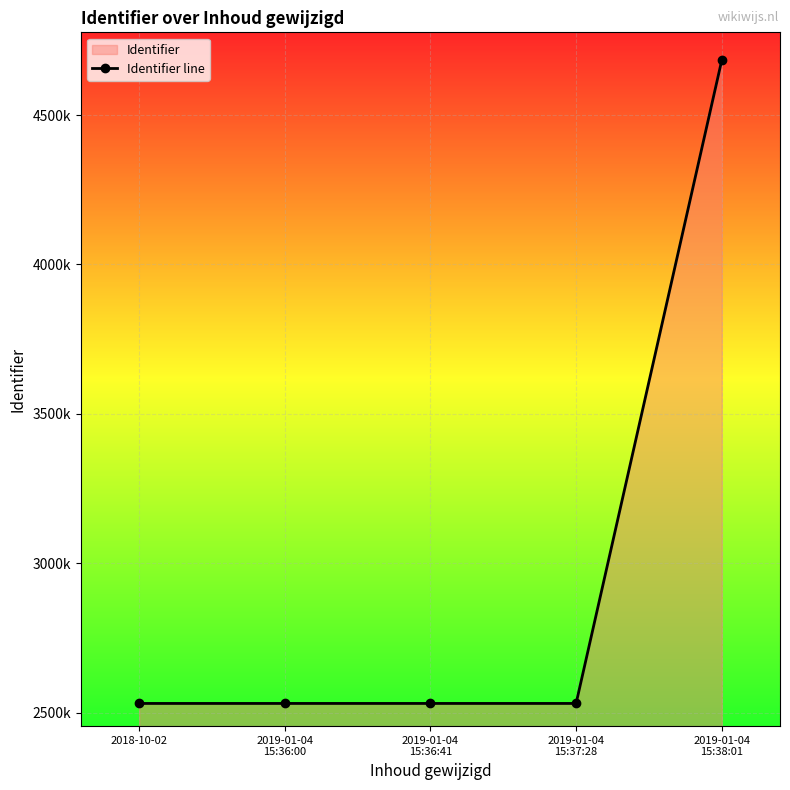

At which category does the chart reach its minimum across all series?

2018-10-02